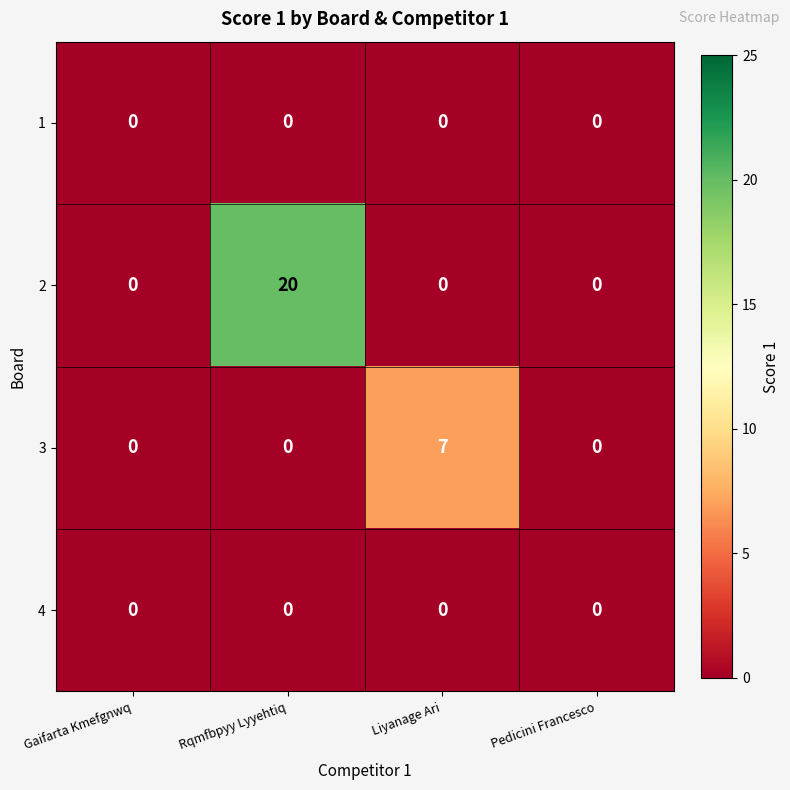

At which category is the sum across all series the highest?

Rqmfbpyy Lyyehtiq